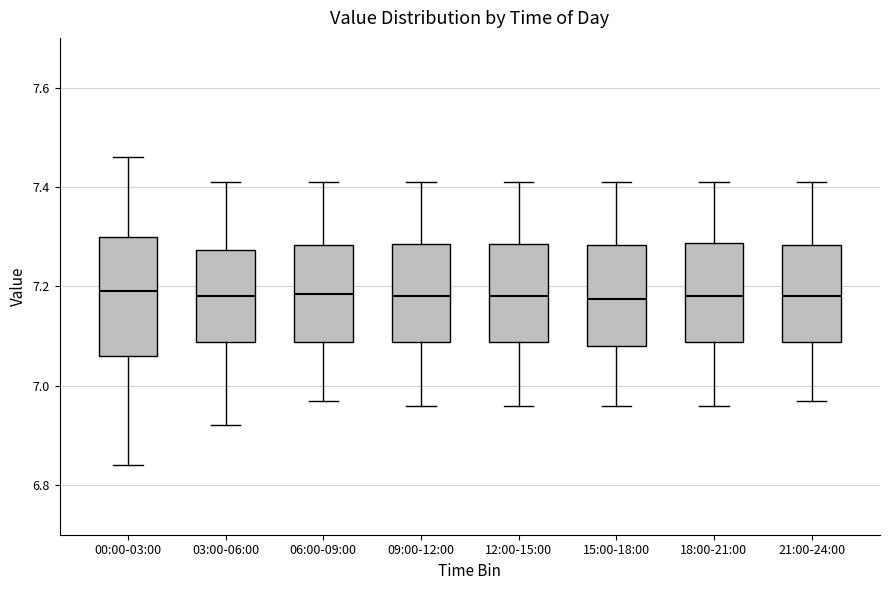

Comparing the boxes themselves (not the whiskers), which one is the tallest?

00:00-03:00